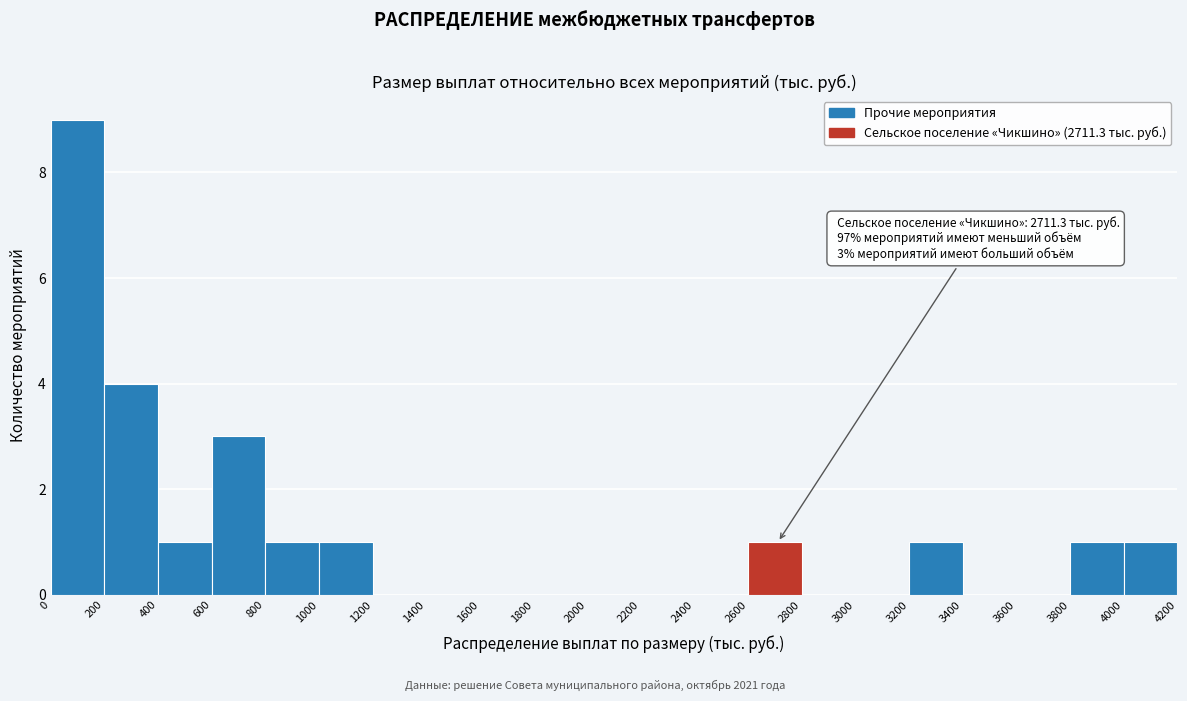

Over which range of the x-axis is the bar tallest?

0 to 200